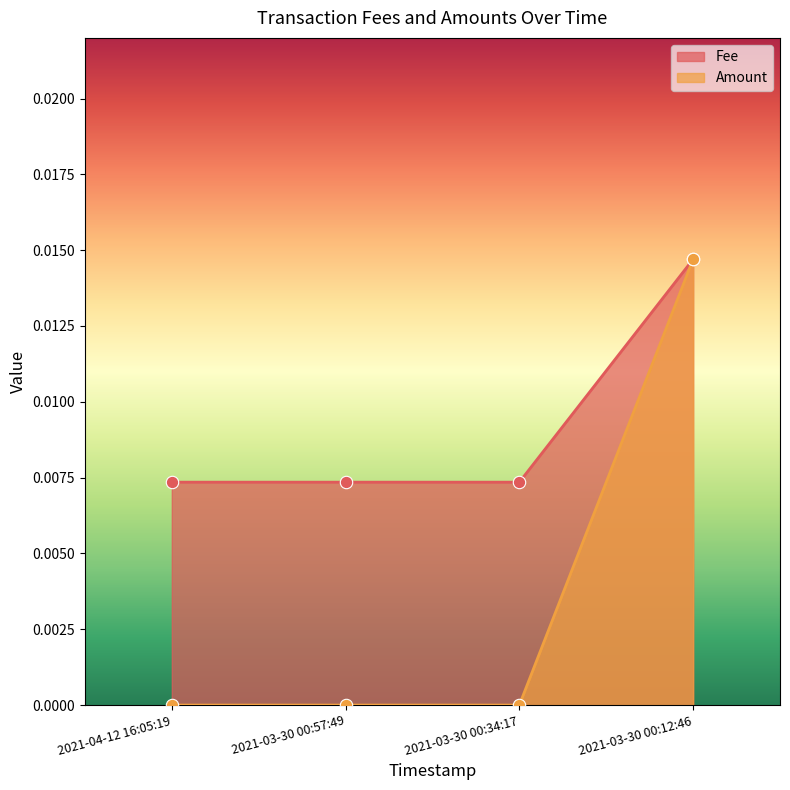

Which series reaches the minimum Y coordinate?

Amount